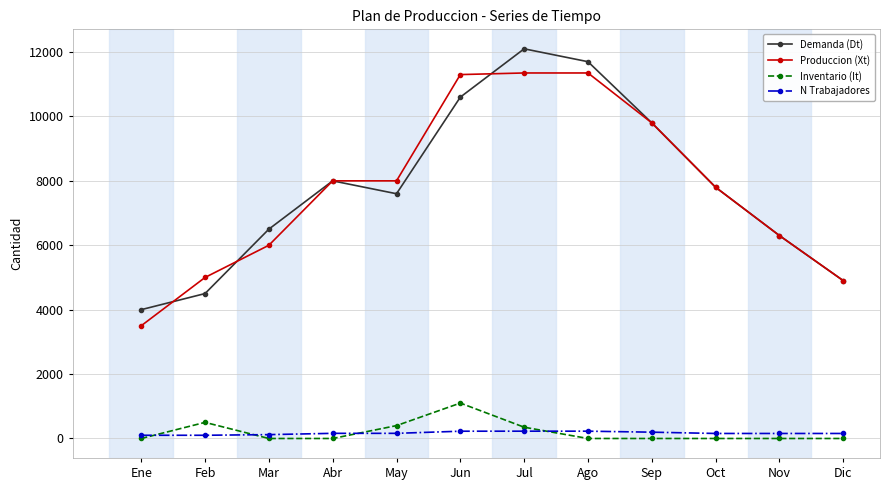

True or false: N Trabajadores and Inventario (It) cross at least once.

True